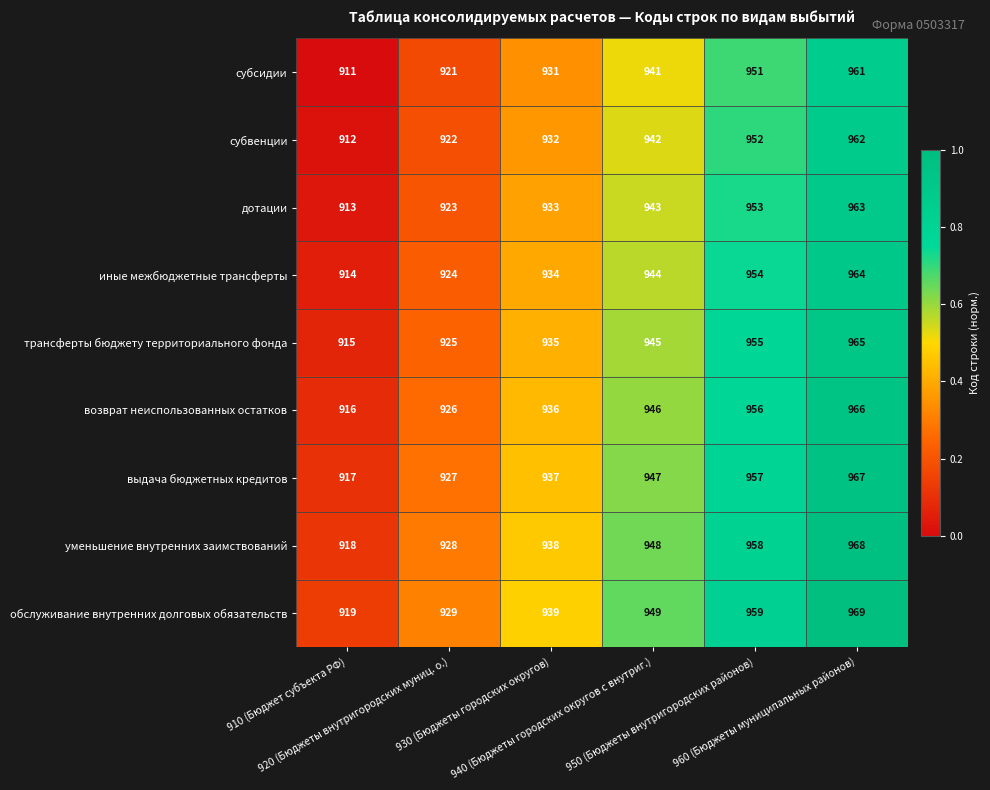

What is the average value of the трансферты бюджету территориального фонда series?

940